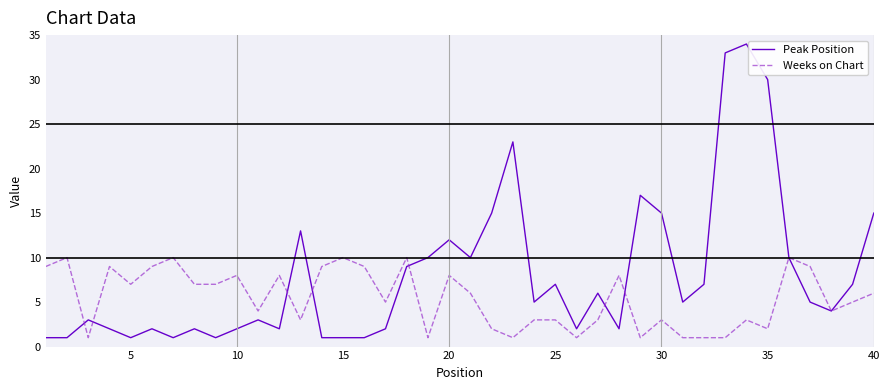

Does the chart display data point markers on the line(s)?

No